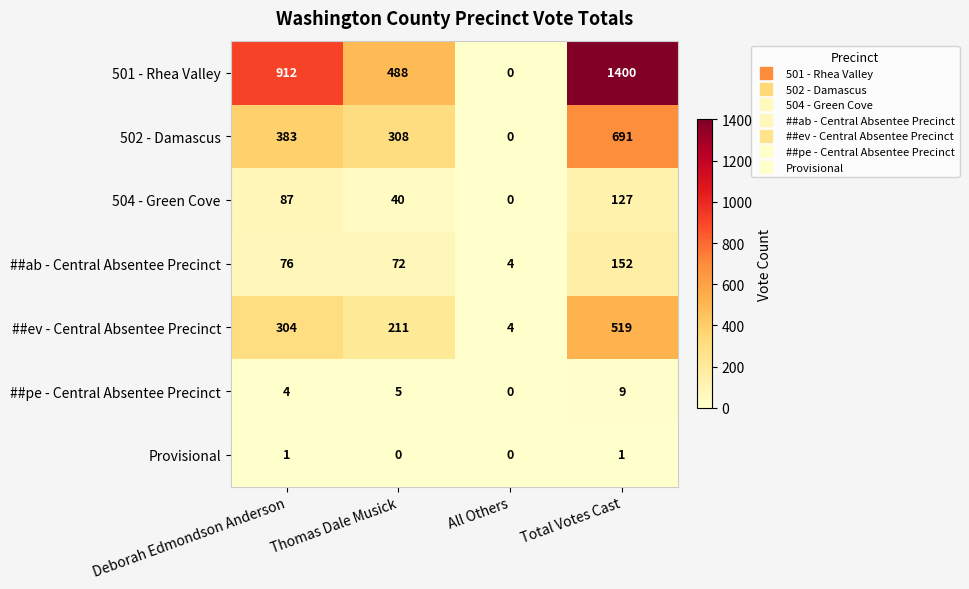

What is the sum of the 504 - Green Cove values at Thomas Dale Musick and Total Votes Cast?

167